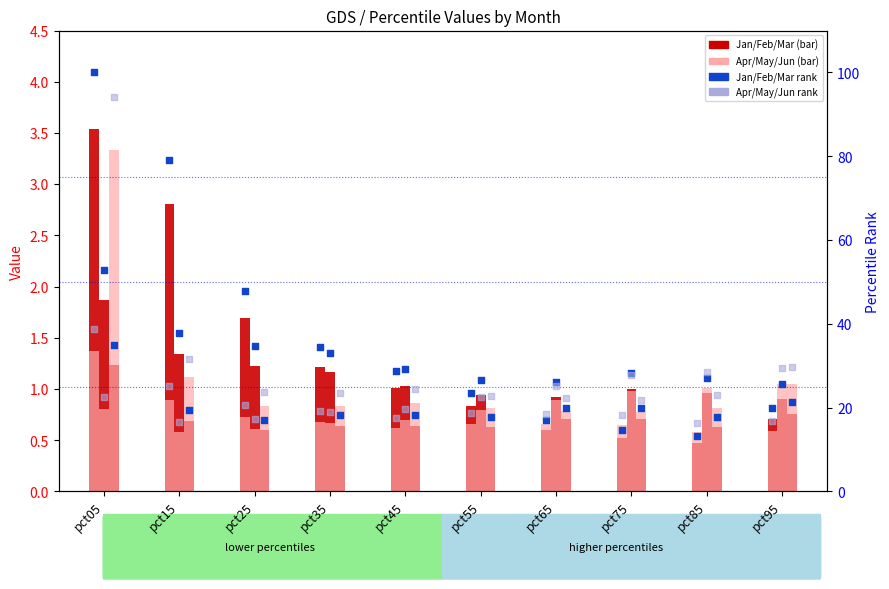

At which category is the sum across all series the highest?

pct05